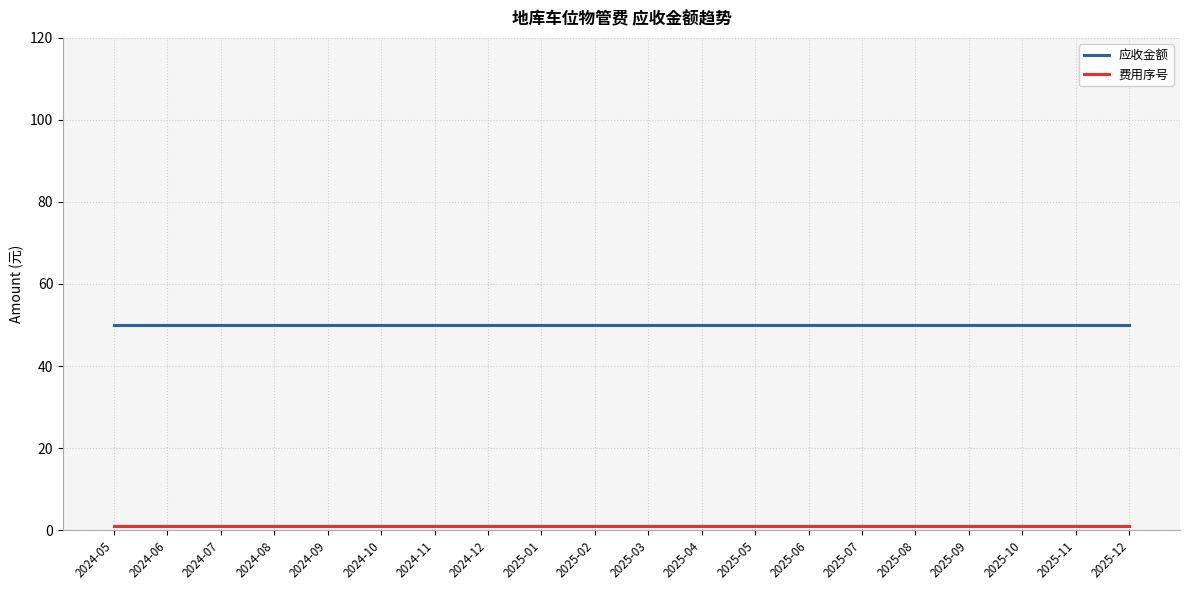

What is the greatest value displayed?

50